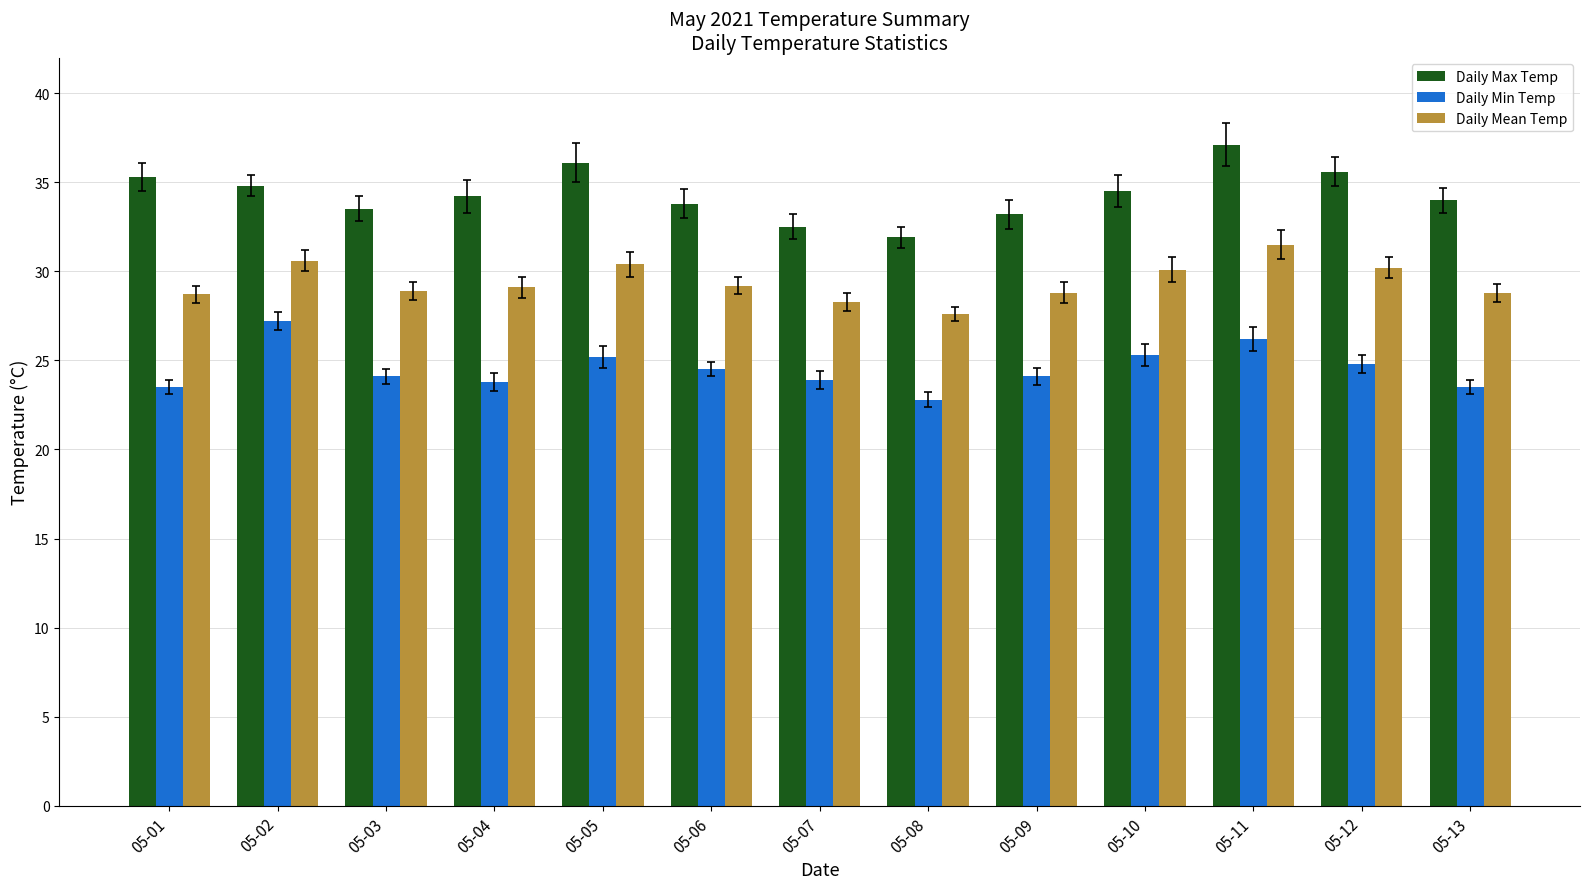

Which label corresponds to the largest value in the chart?

05-11